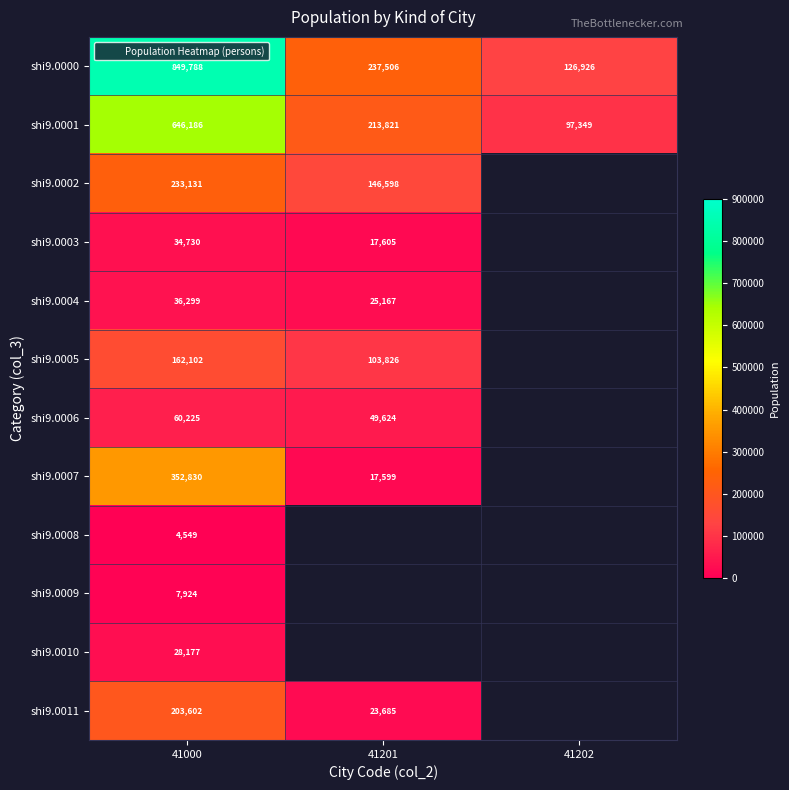

What is the sum of the shi9.0006 values at 41000 and 41201?

109849.0